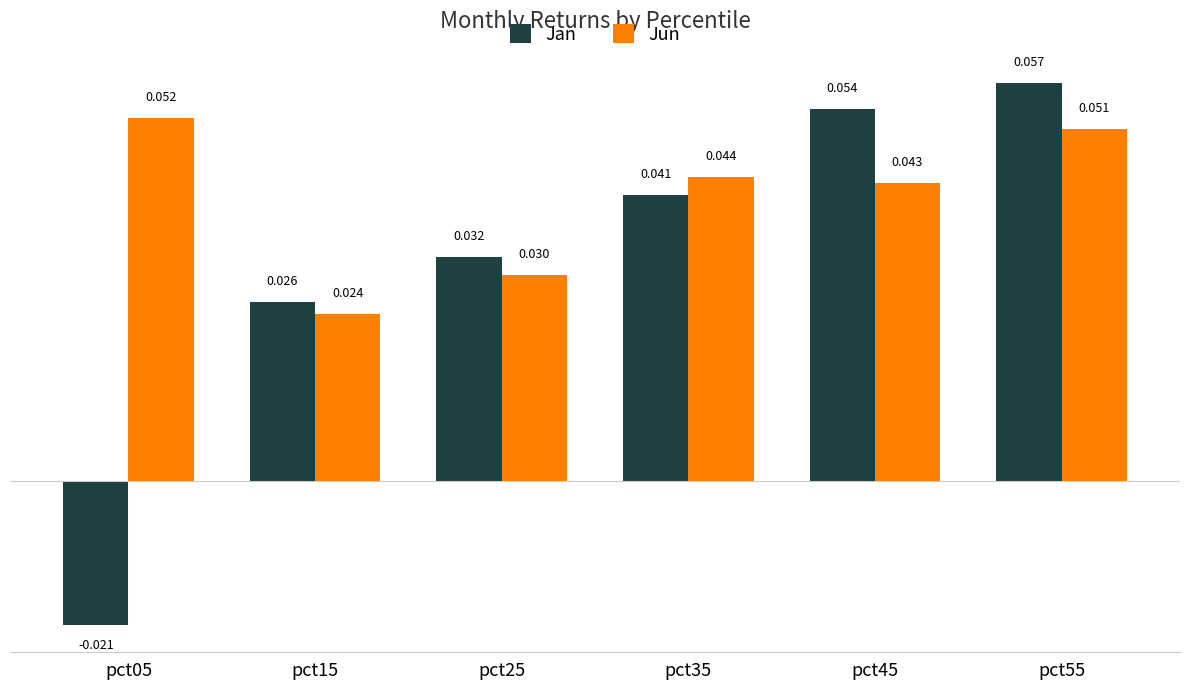

Which series has the largest range (max minus min)?

Jan